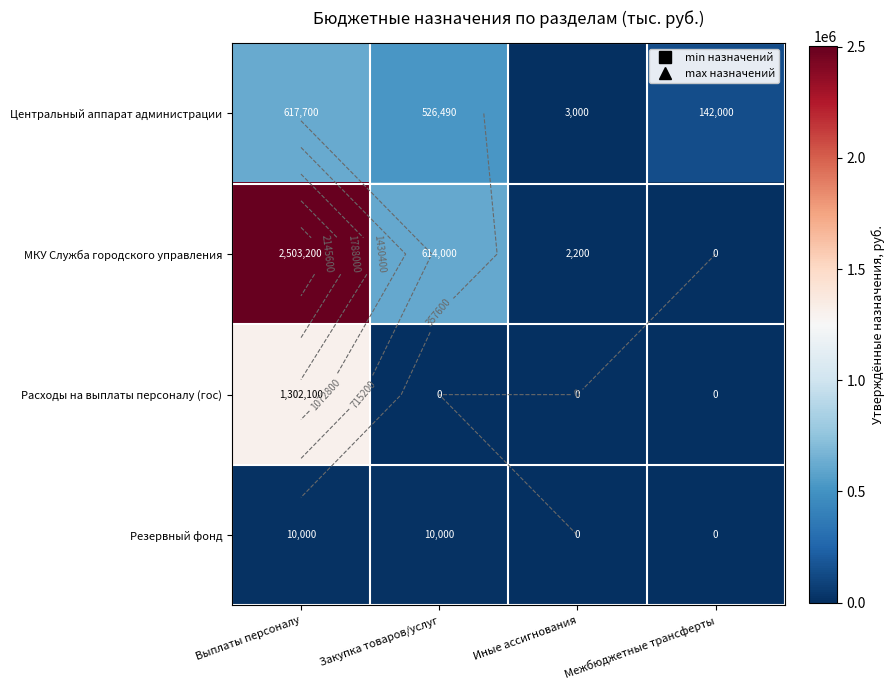

The value of Резервный фонд at Выплаты персоналу is 3038. True or false?

False